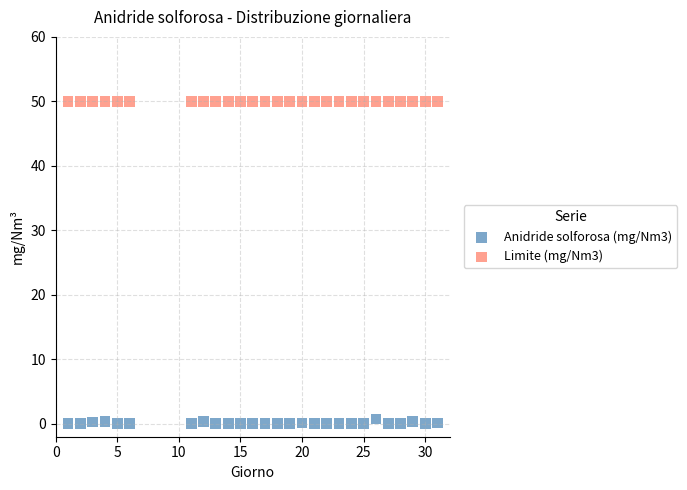

Which series contains the lowest Y value?

Anidride solforosa (mg/Nm3)